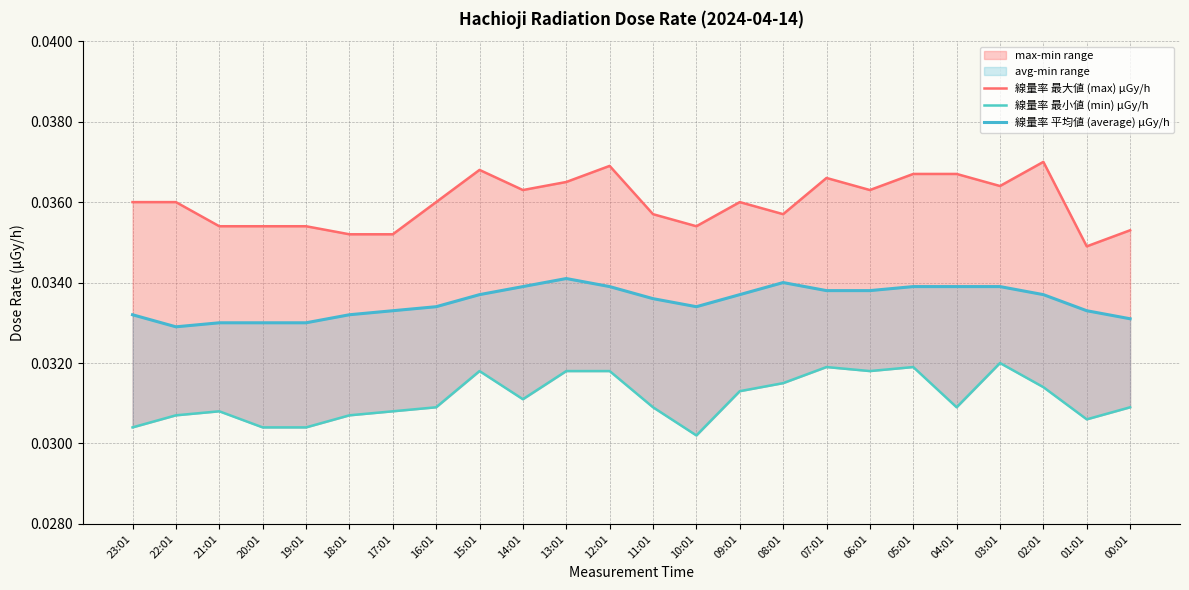

Rank the series by their average value, from lowest to highest.

線量率 最小値 (min) μGy/h, 線量率 平均値 (average) μGy/h, 線量率 最大値 (max) μGy/h